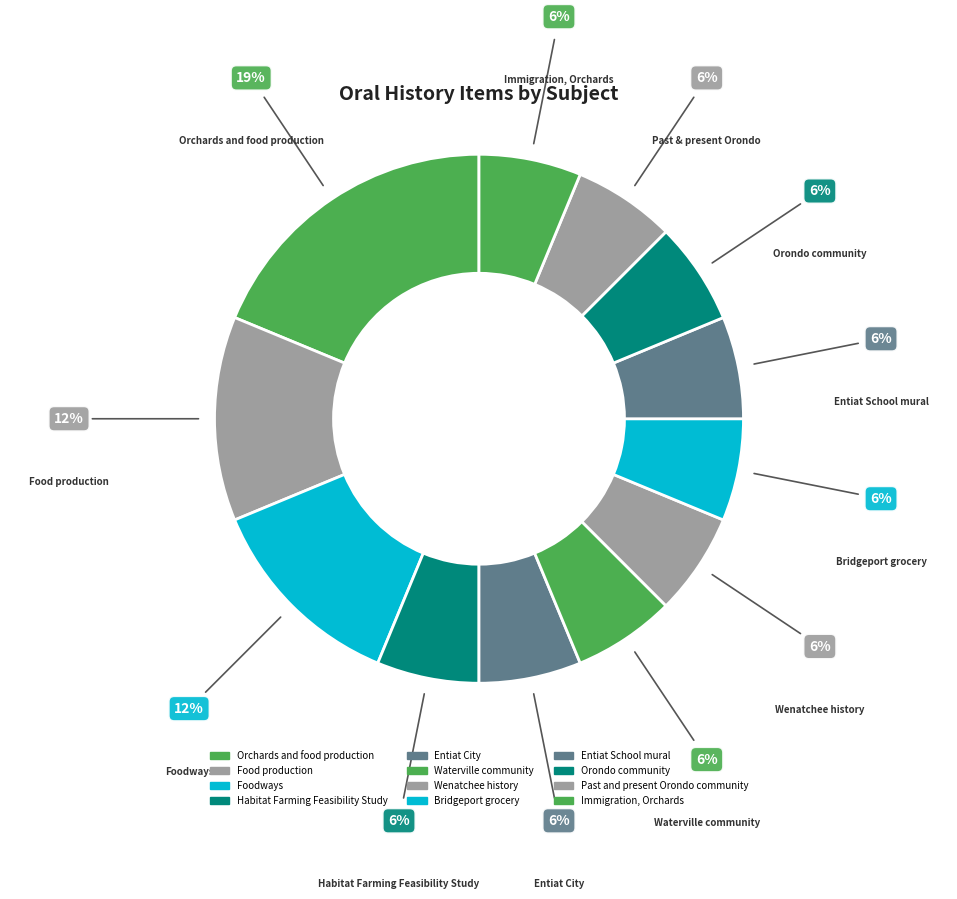

To the nearest percent, what percentage of the pie is Past and present Orondo community?

6%